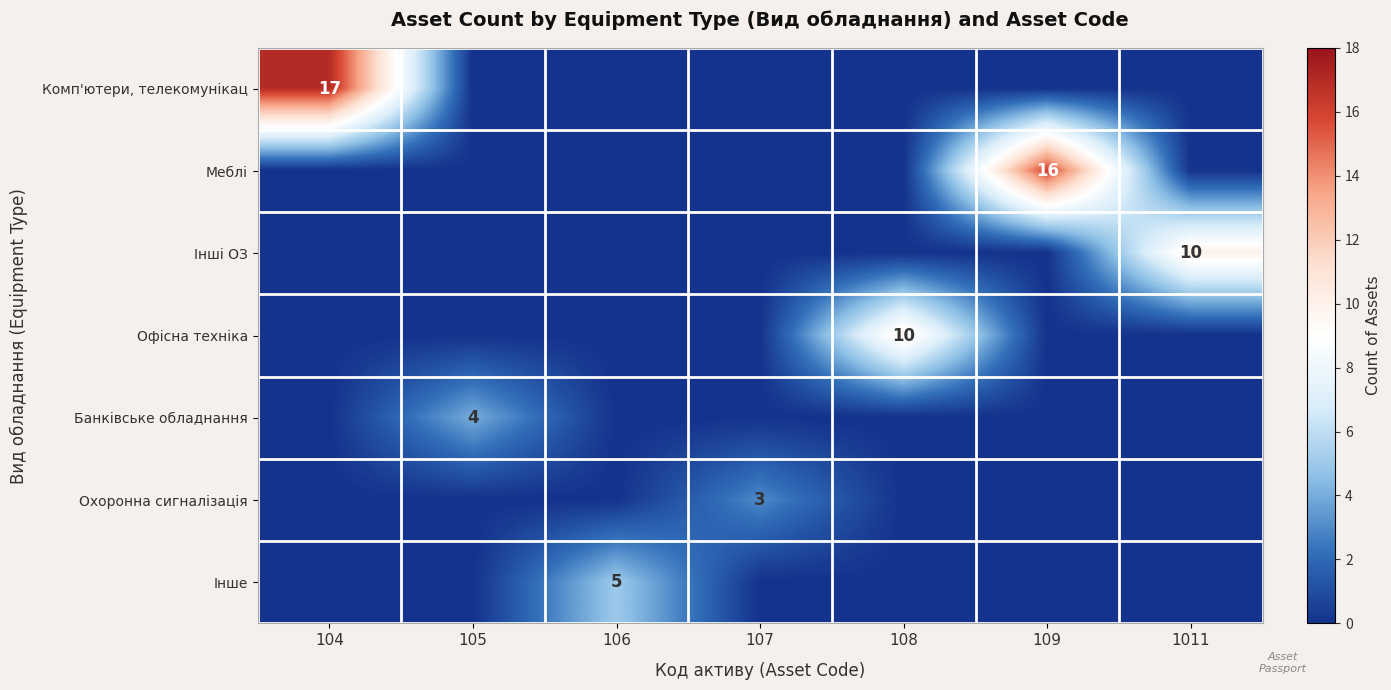

The value of Комп'ютери, телекомунікац at 104 is 9. True or false?

False